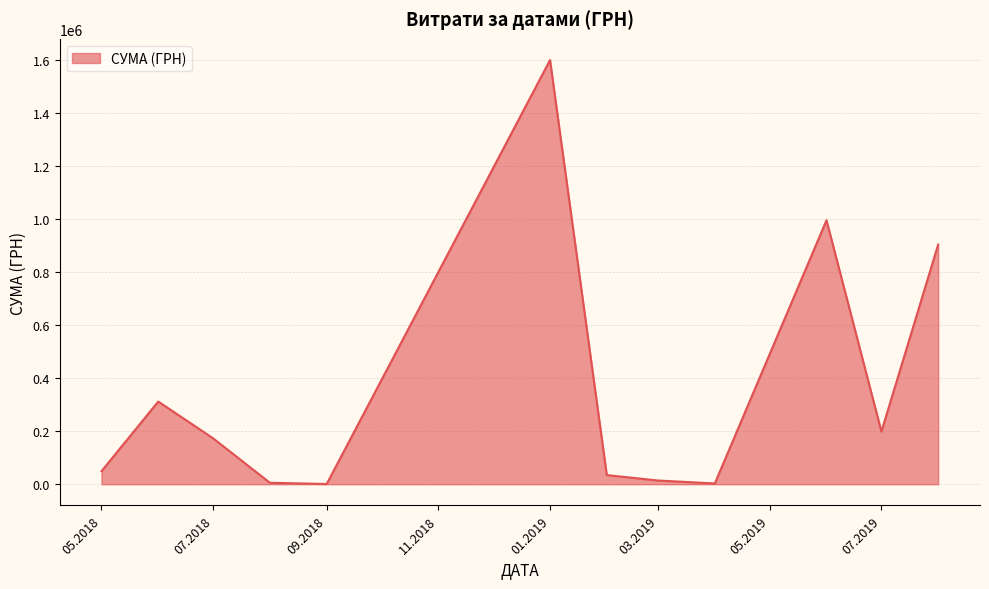

What is the difference between the maximum and minimum values?

1598549.9